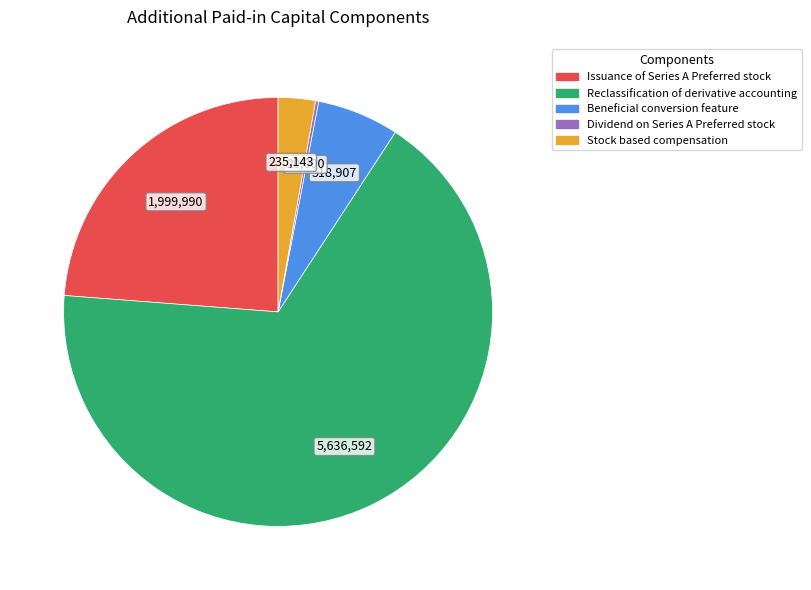

Is there a majority slice in this chart?

Yes